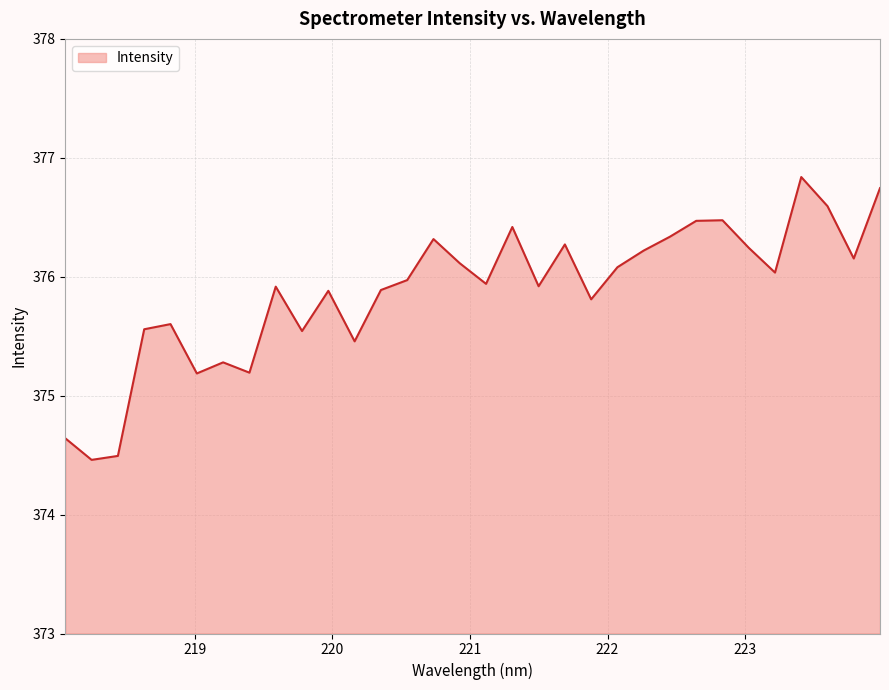

What is the difference between the maximum and minimum values?

2.4